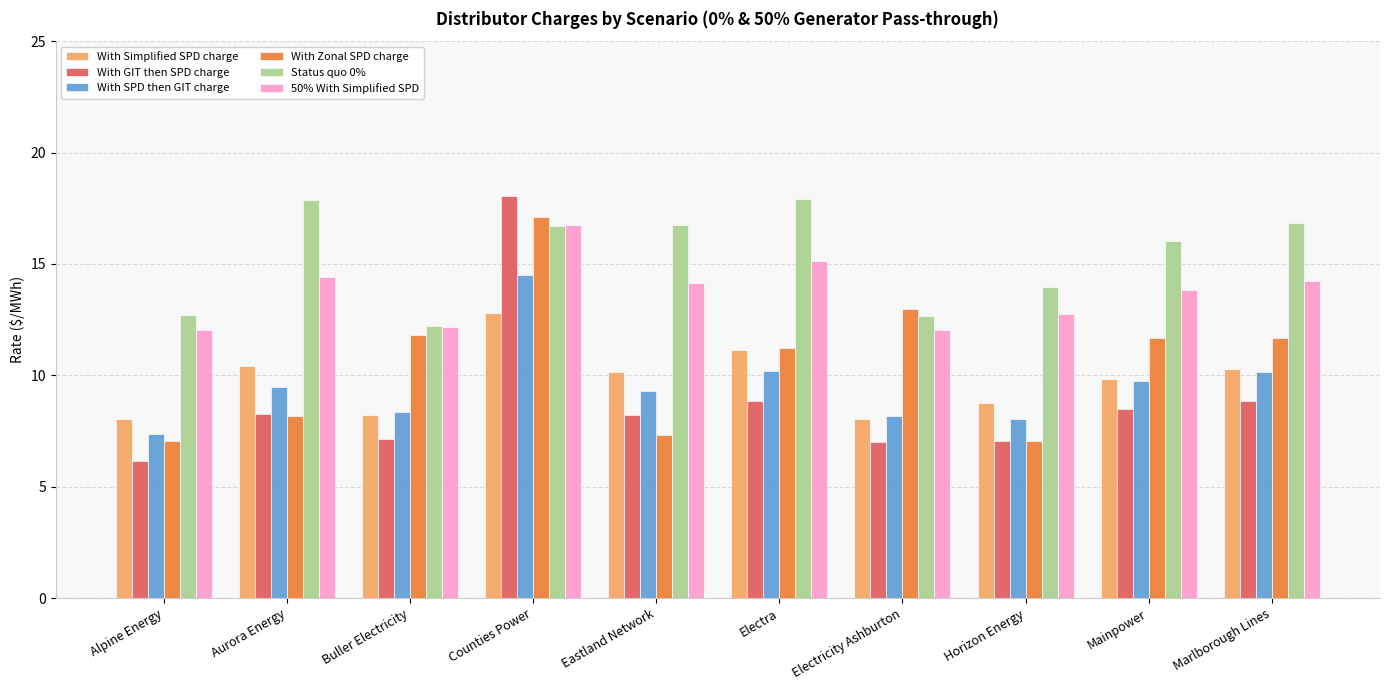

Are the bars grouped side by side (vs. stacked)?

Yes